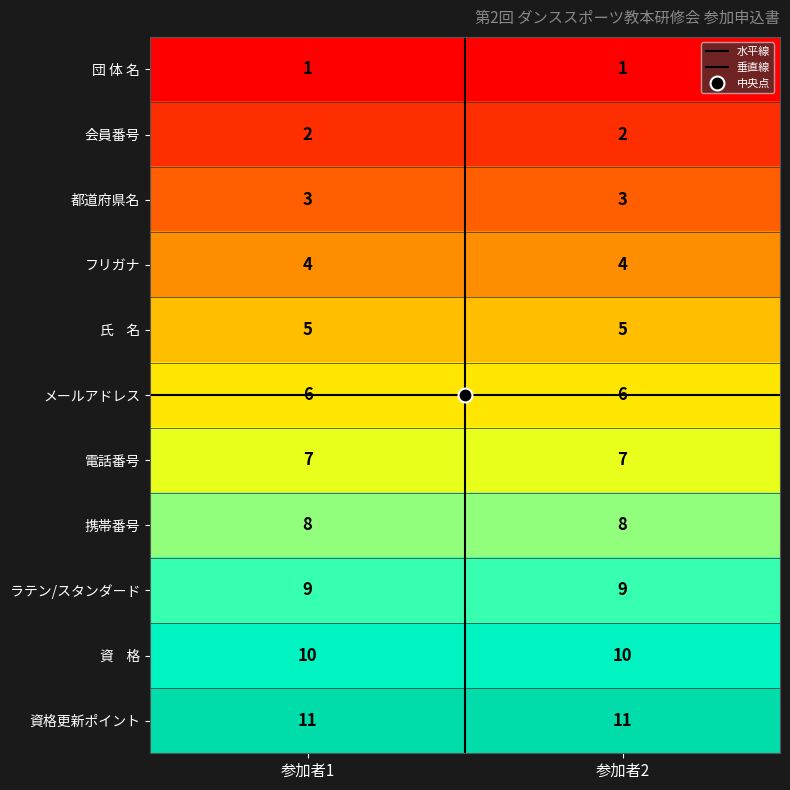

What is the maximum value shown in the chart?

11